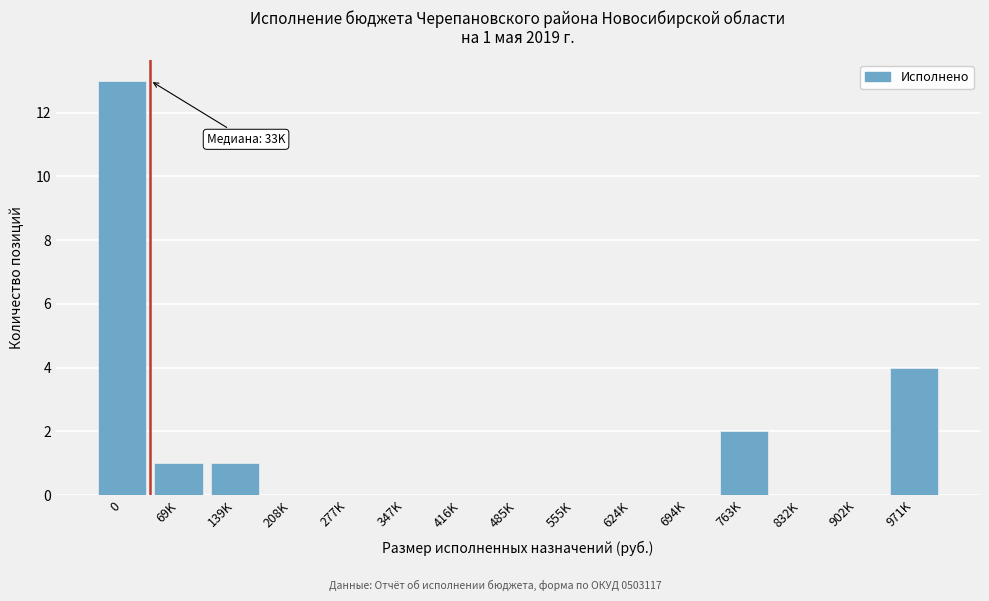

Reading left to right, list all the values displayed in this chart.

0=13	69K=1	139K=1	208K=0	277K=0	347K=0	416K=0	485K=0	555K=0	624K=0	694K=0	763K=2	832K=0	902K=0	971K=4